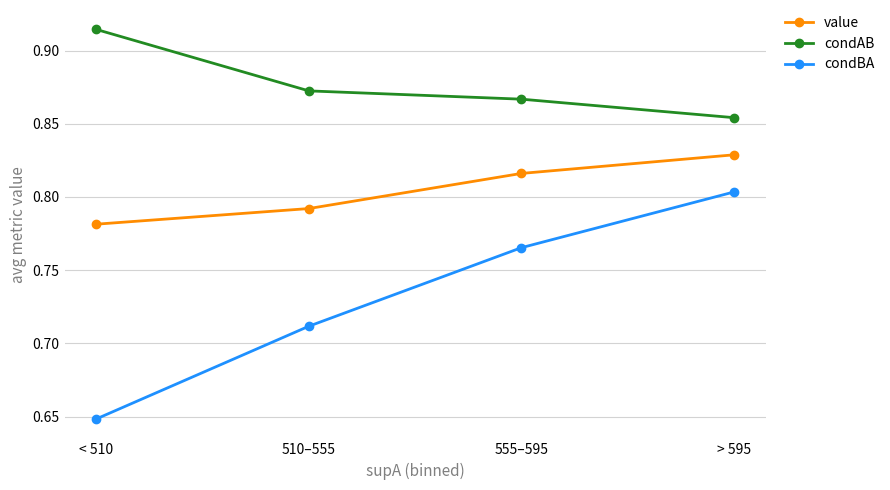

At which label does condBA reach its peak?

> 595